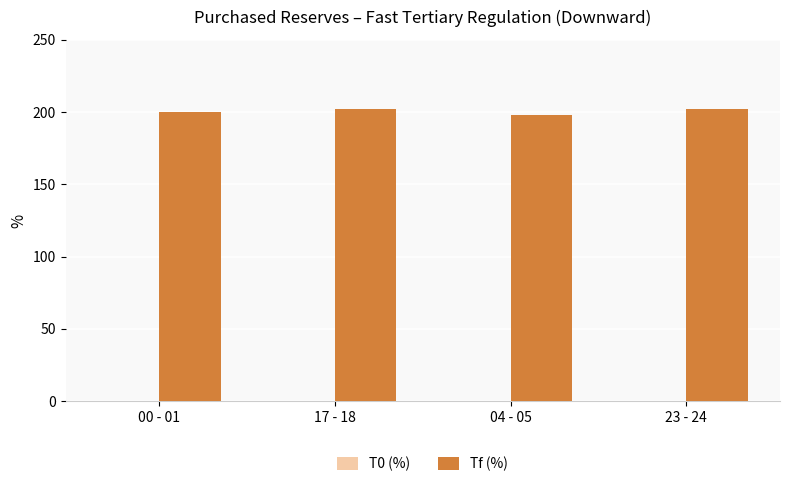

What is the maximum value shown in the chart?

202